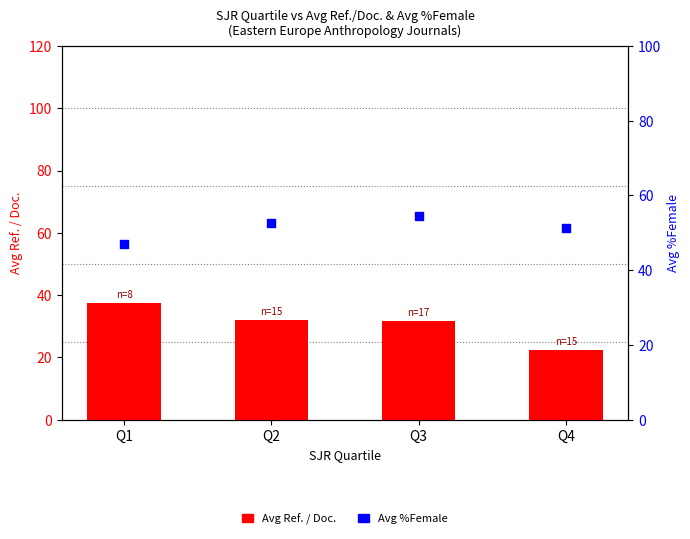

What is the total value across all series at Q4?

73.6